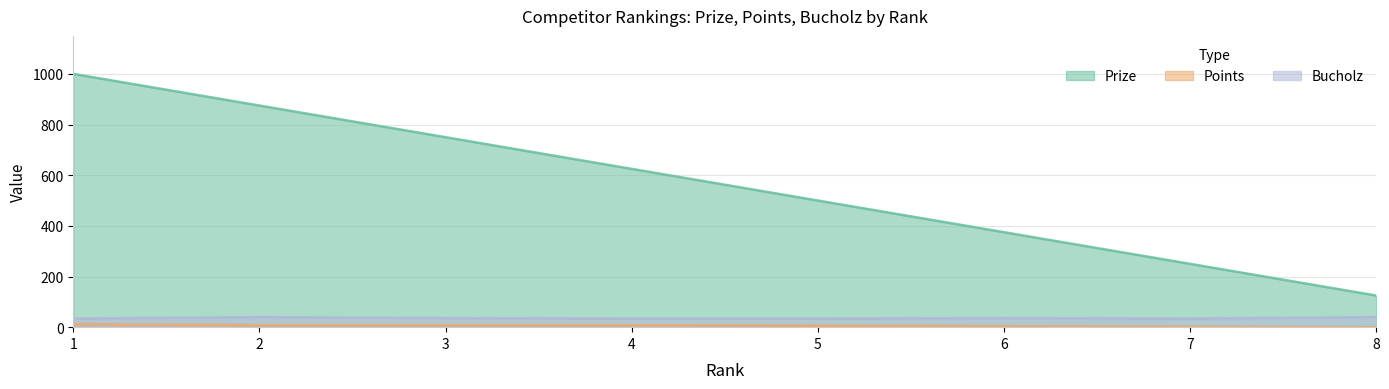

True or false: Prize and Bucholz intersect in this chart.

False